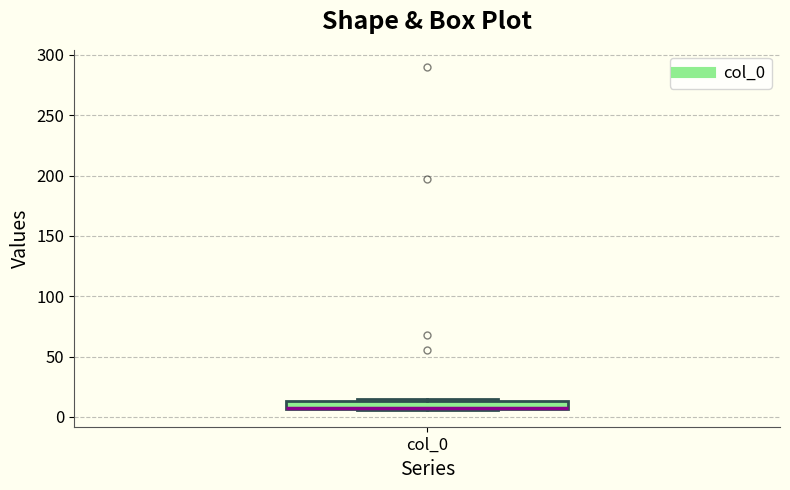

Where is the lower edge of the box for col_0 on the y-axis? The values are not printed on the chart, so give them approximately, as read against the axis.

5